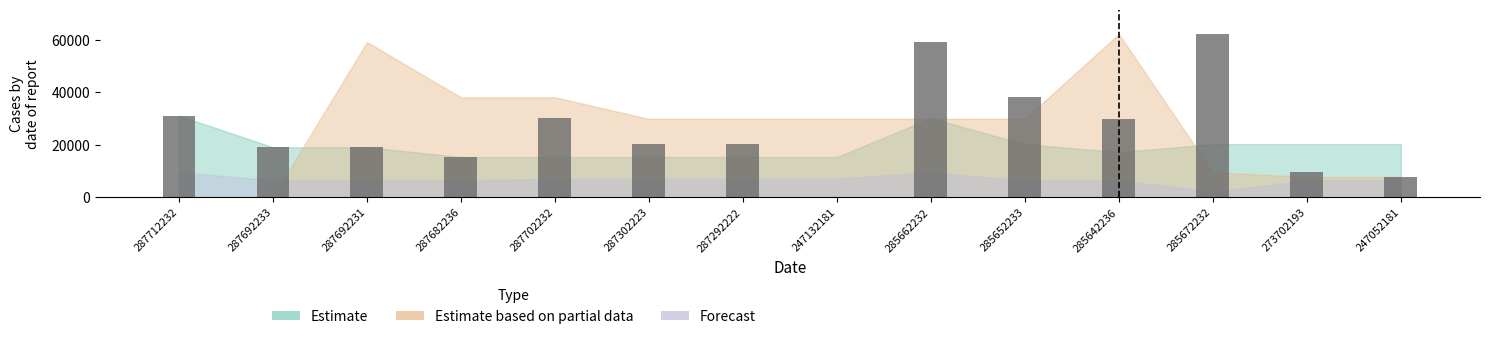

Is it true that the value at 285652233 is 8635.7?

False